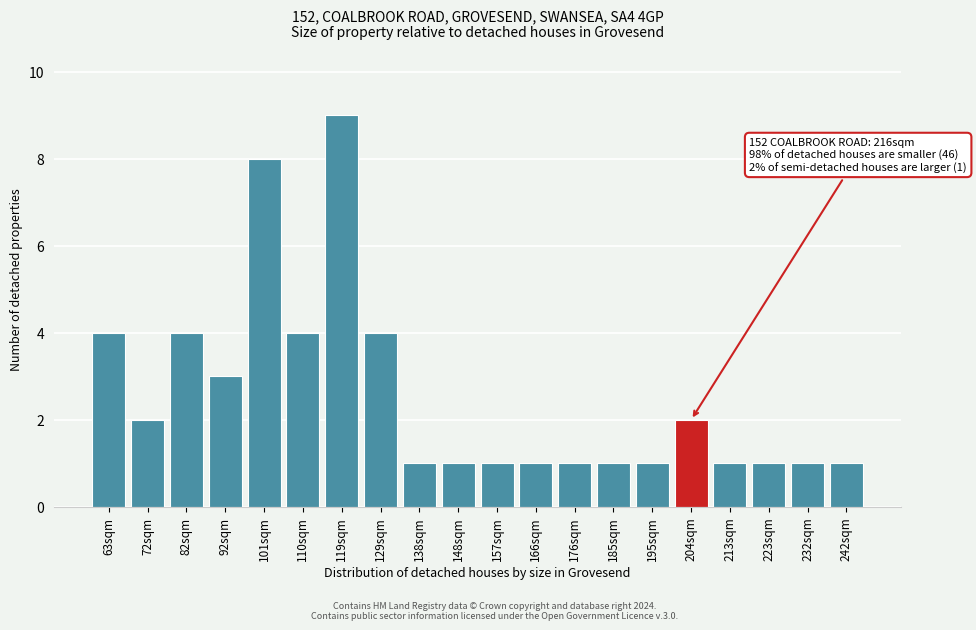

Reading left to right, extract all data points from this chart.

4	2	4	3	8	4	9	4	1	1	1	1	1	1	1	2	1	1	1	1